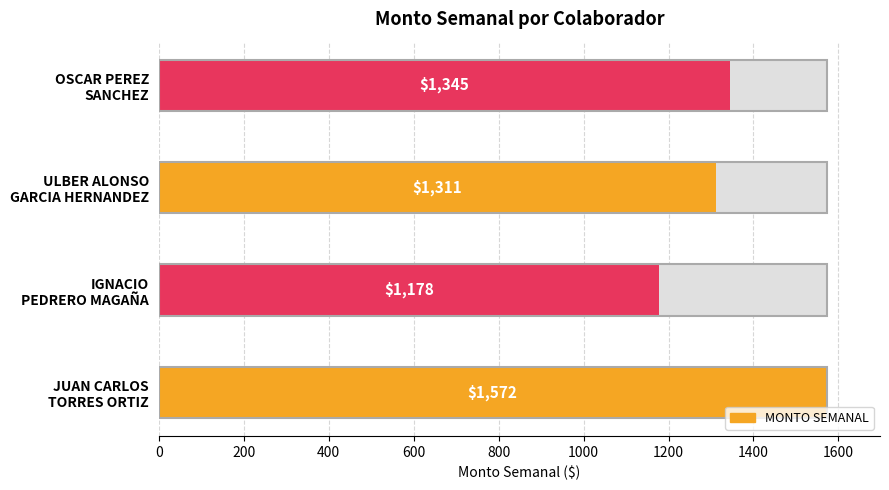

Approximately how many times larger is the value at ULBER ALONSO GARCIA HERNANDEZ compared to OSCAR PEREZ SANCHEZ?

1.0